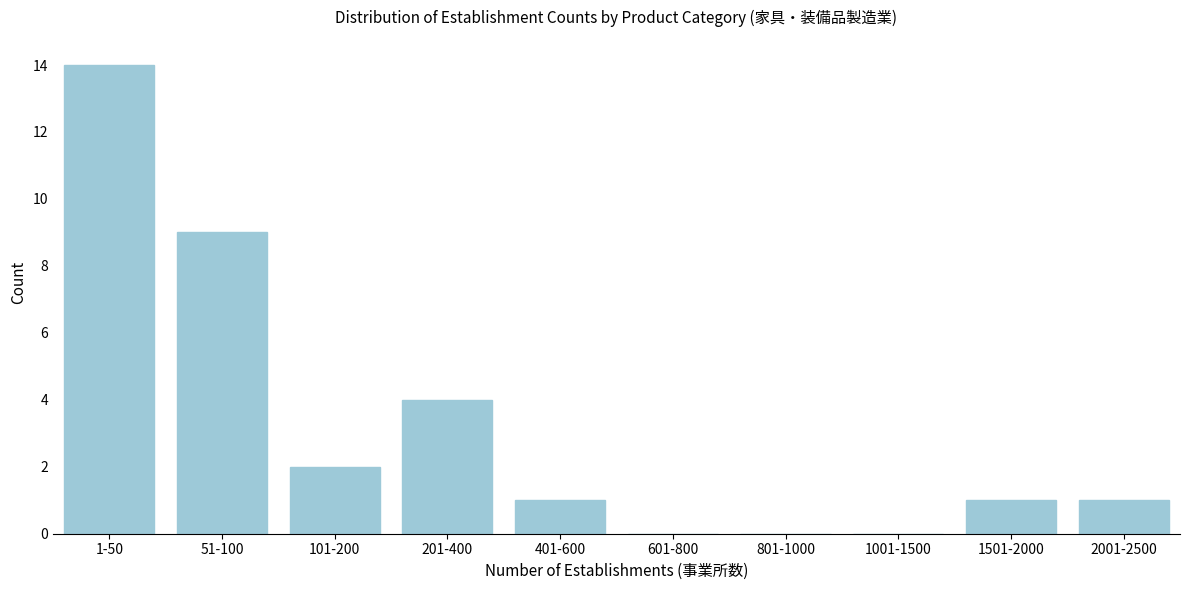

Reading left to right, list all the values displayed in this chart.

1-50=14	51-100=9	101-200=2	201-400=4	401-600=1	601-800=0	801-1000=0	1001-1500=0	1501-2000=1	2001-2500=1